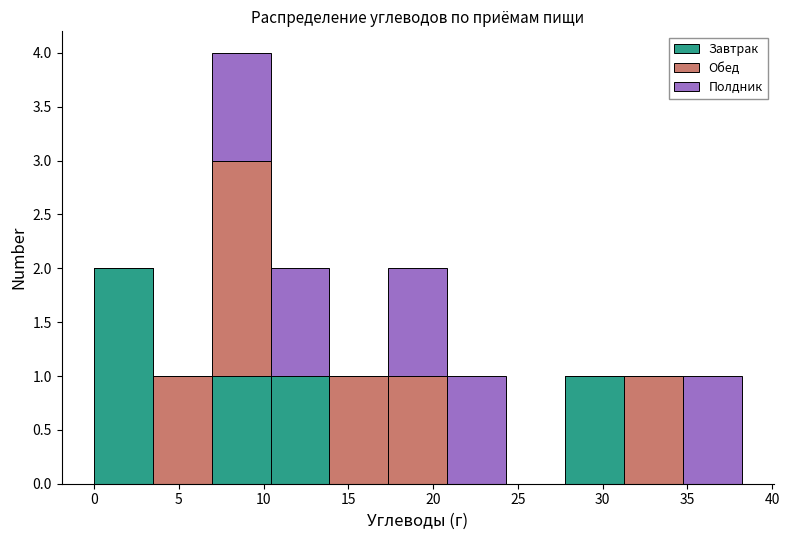

Reading left to right, list every stacked bar in this chart as the range it spans on the x-axis followed by its total height. Neither the bar edges nor the heights are printed on the chart, so give them approximately, as read against the axes.

0.0 to 3.5: 2
3.5 to 7.0: 1
7.0 to 10.5: 4
10.5 to 14.0: 2
14.0 to 17.5: 1
17.5 to 21.0: 2
21.0 to 24.5: 1
24.5 to 28.0: 0
28.0 to 31.5: 1
31.5 to 34.5: 1
34.5 to 38.0: 1